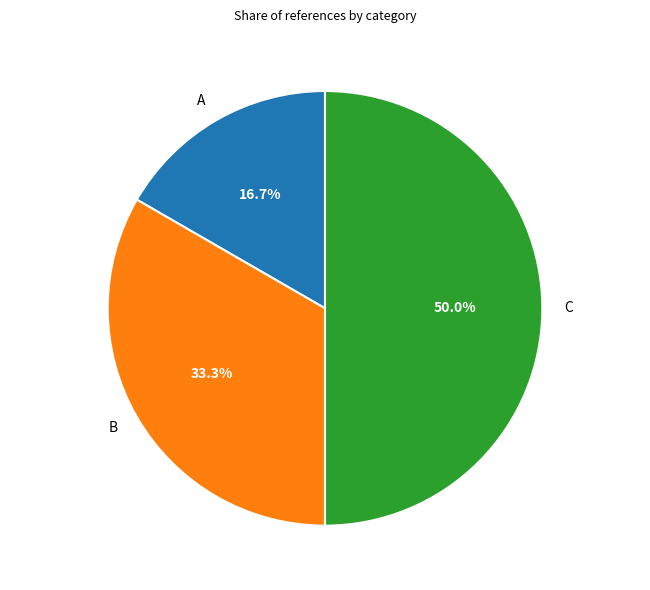

How many segments does this pie chart have?

3